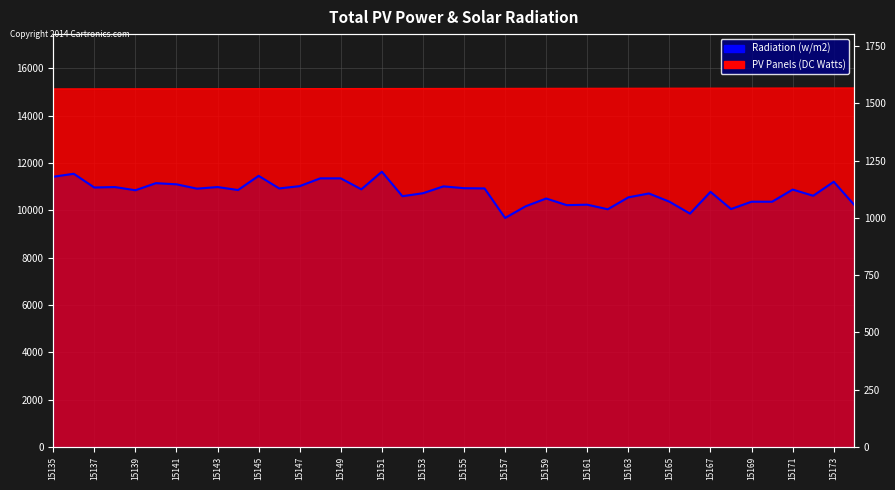

Is it true that the value at 15141 is 1947?

False